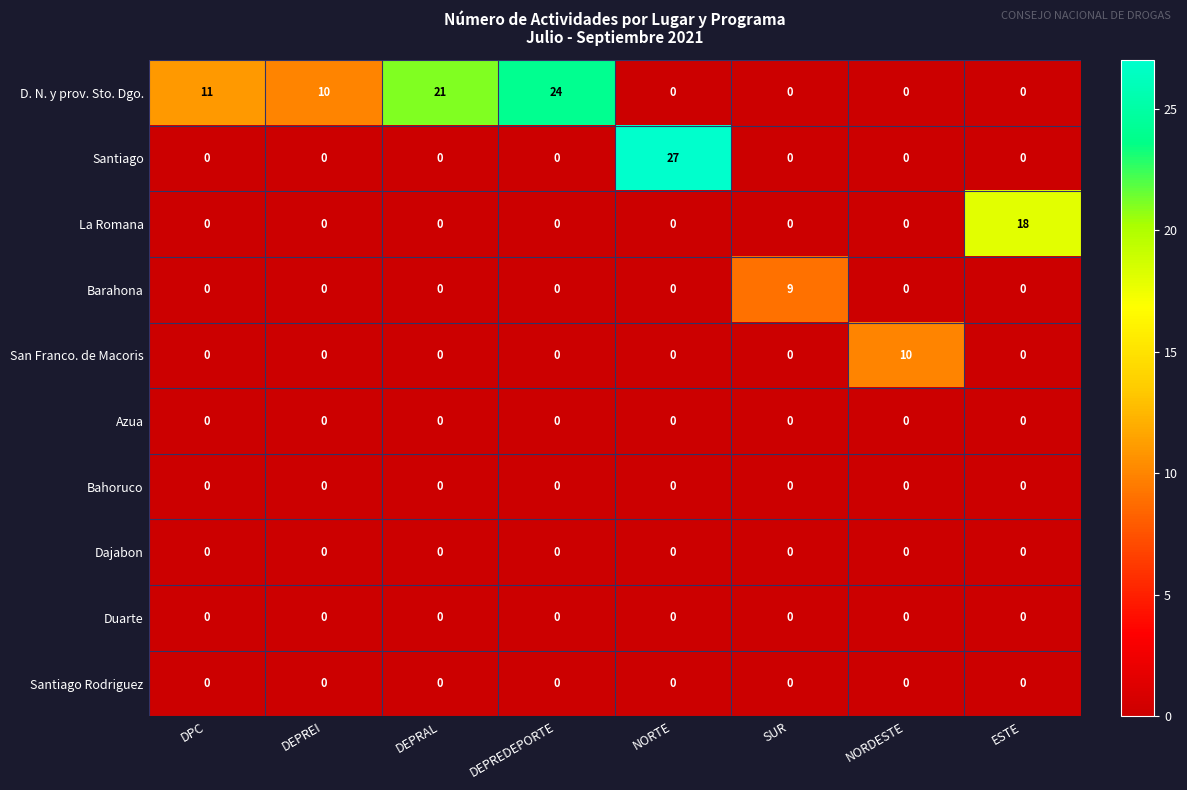

At which label does San Franco. de Macoris reach its peak?

NORDESTE